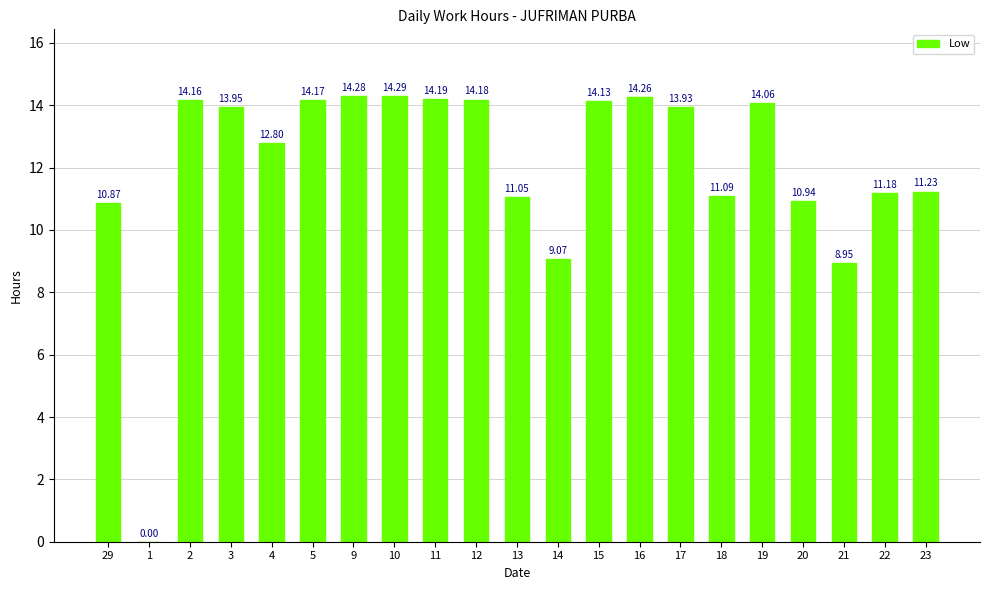

Which has a higher value, 15 or 12?

12